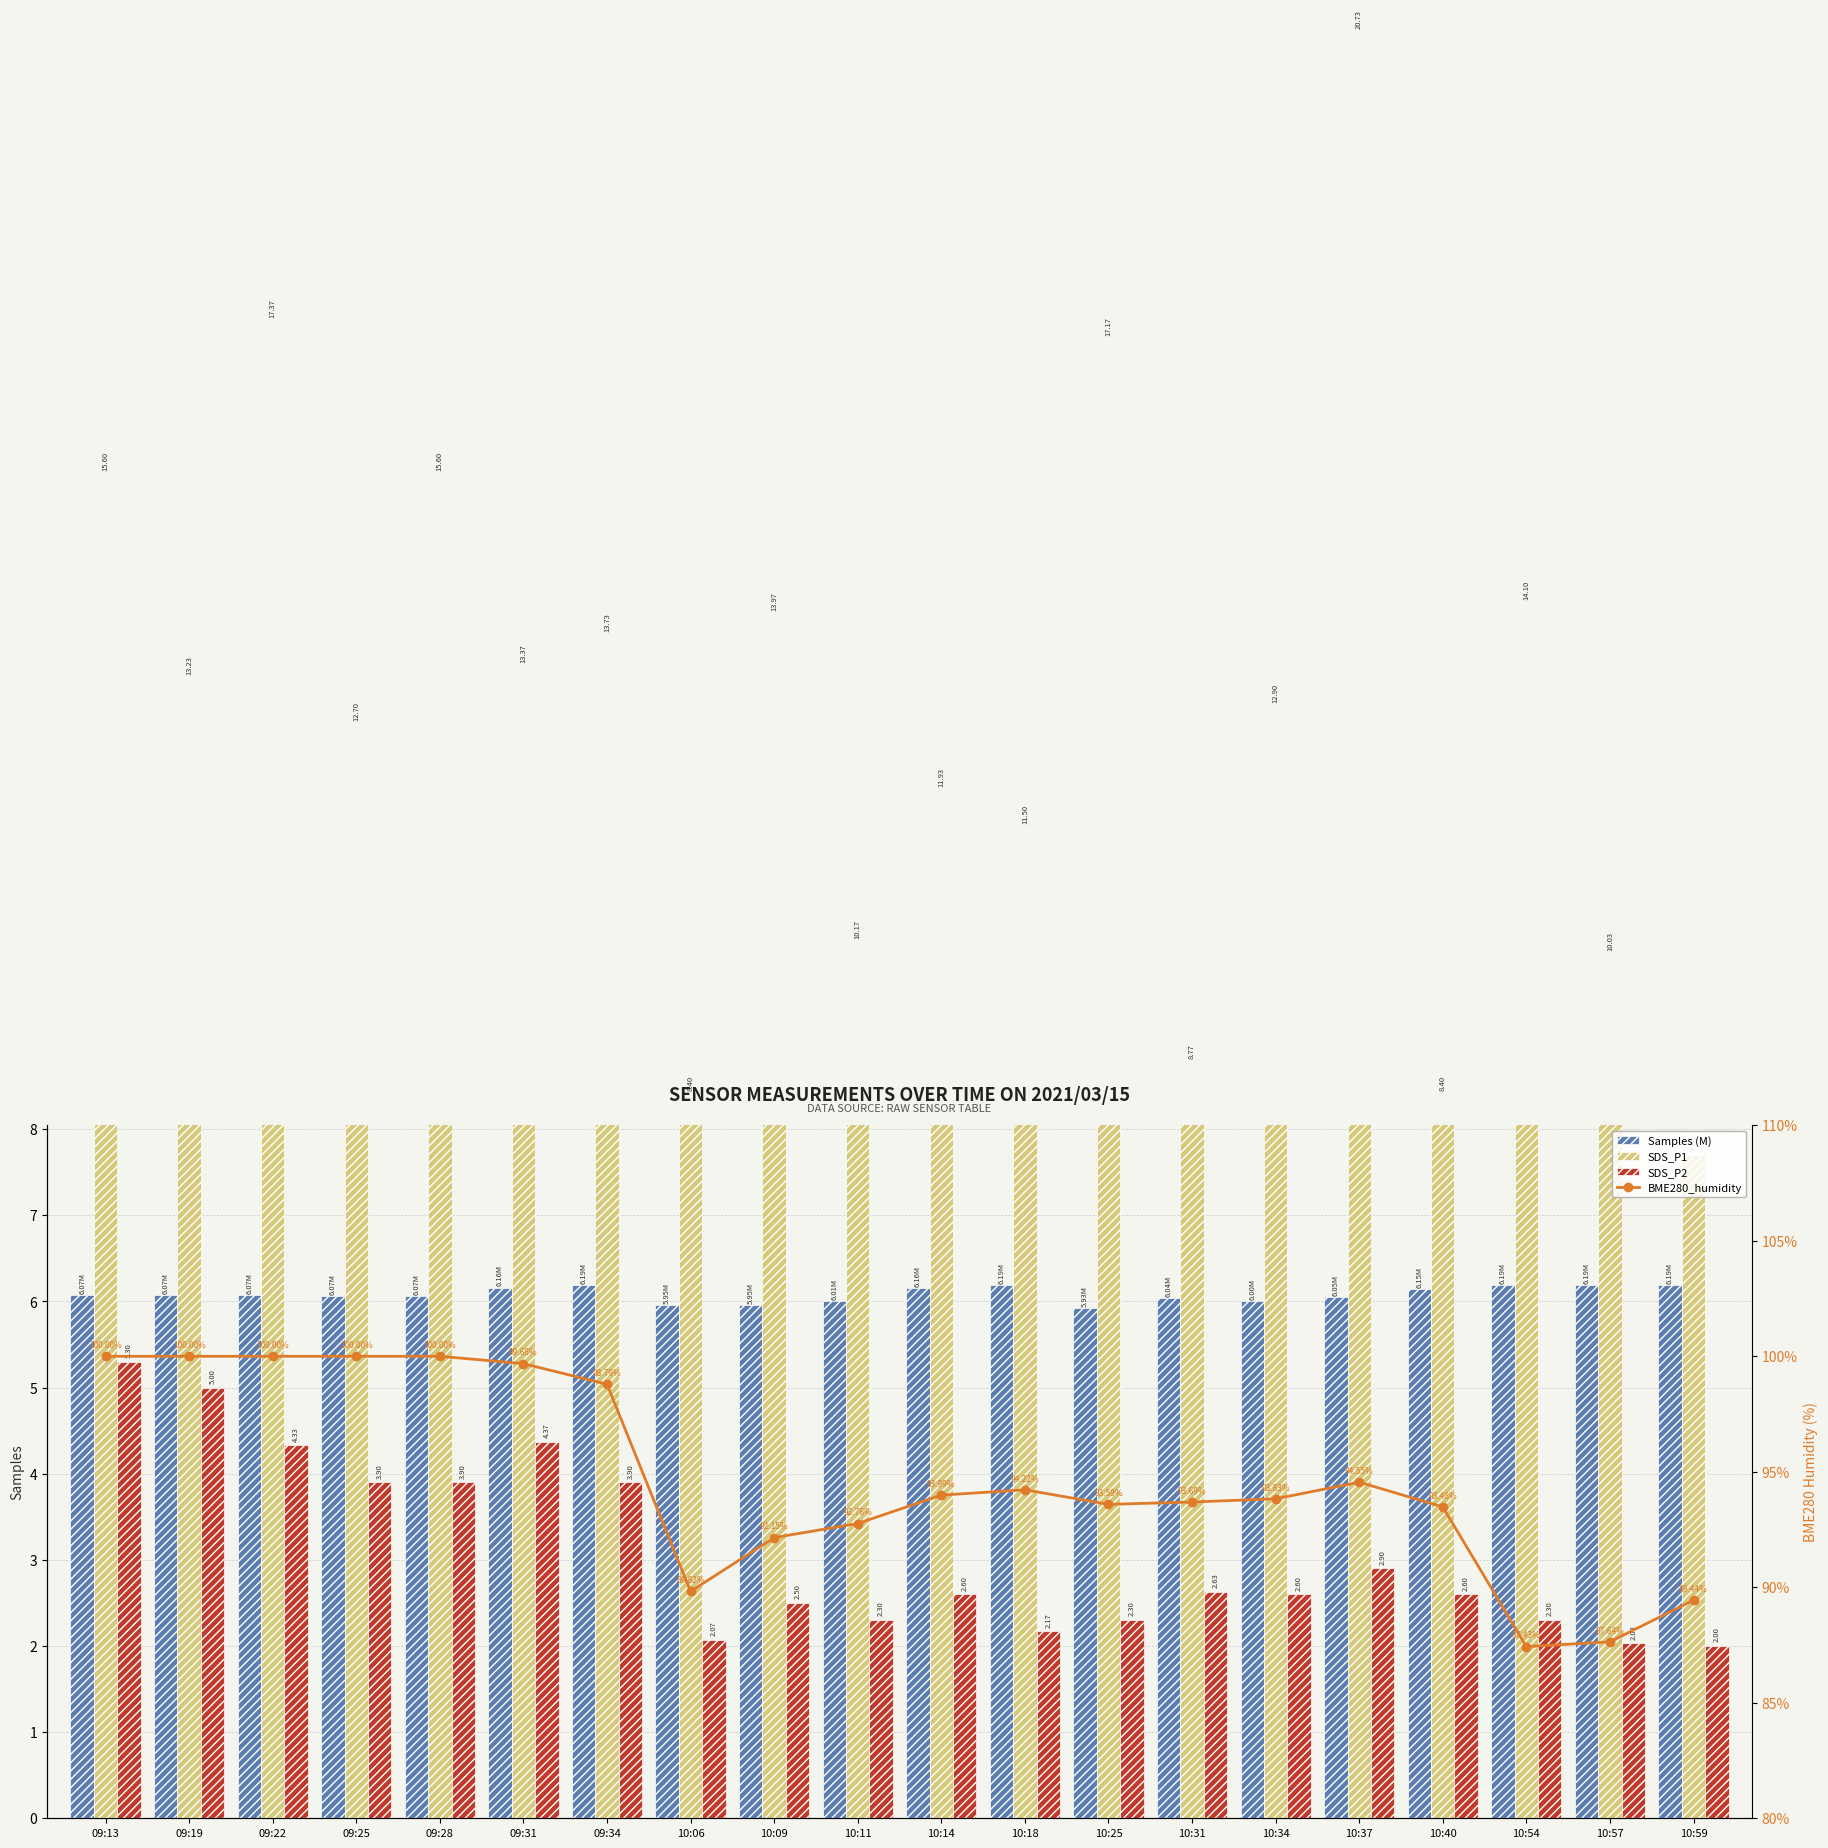

What is the label of the 8th bar from the right?

10:25